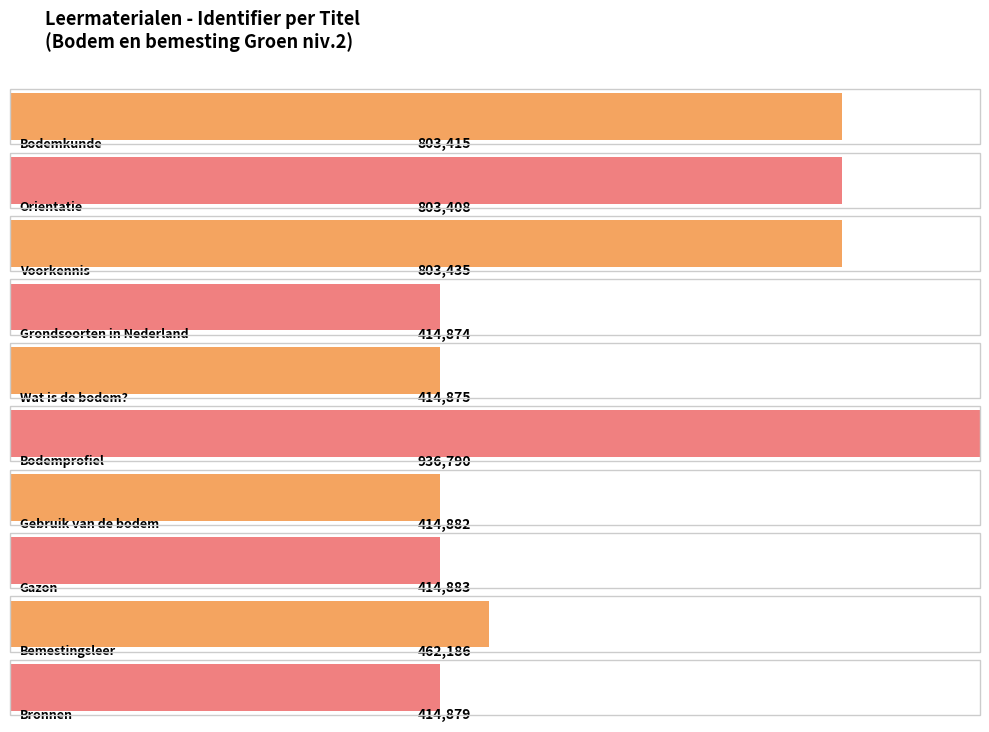

What is the value of the 10th bar from the left?

414879